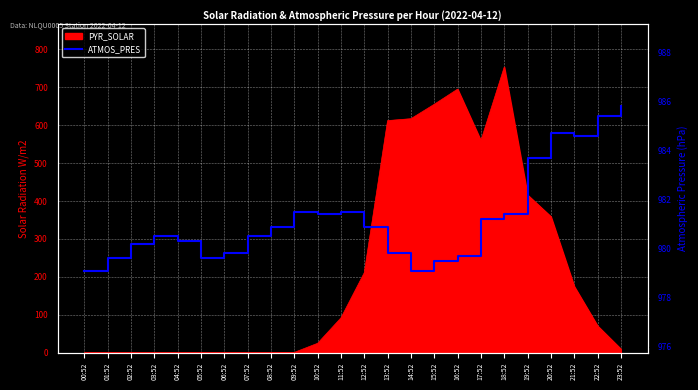

How many lines are shown in the chart?

1